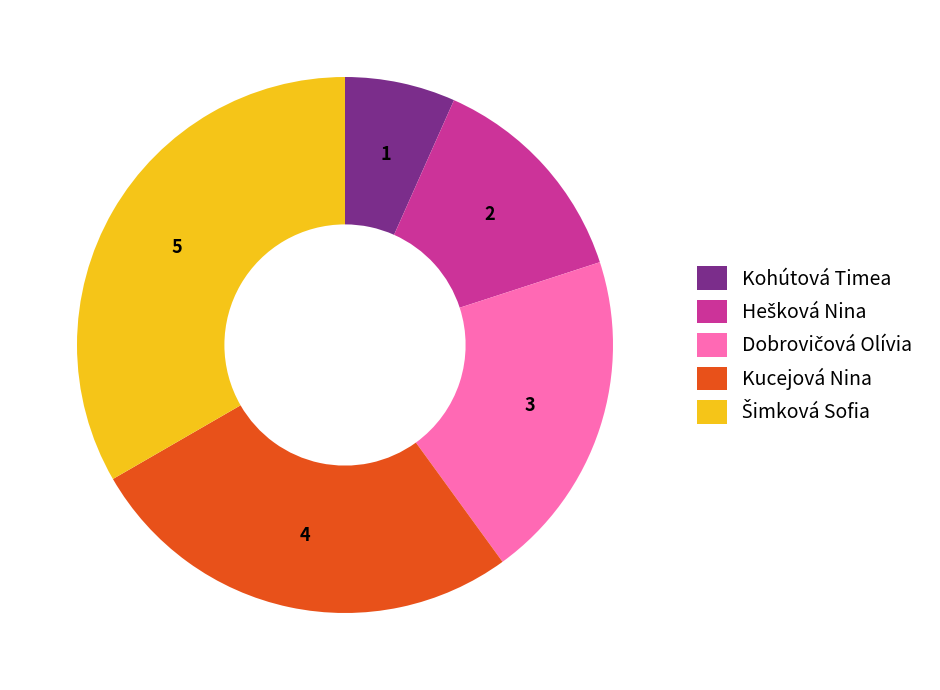

Which slice is the smallest?

Kohútová Timea